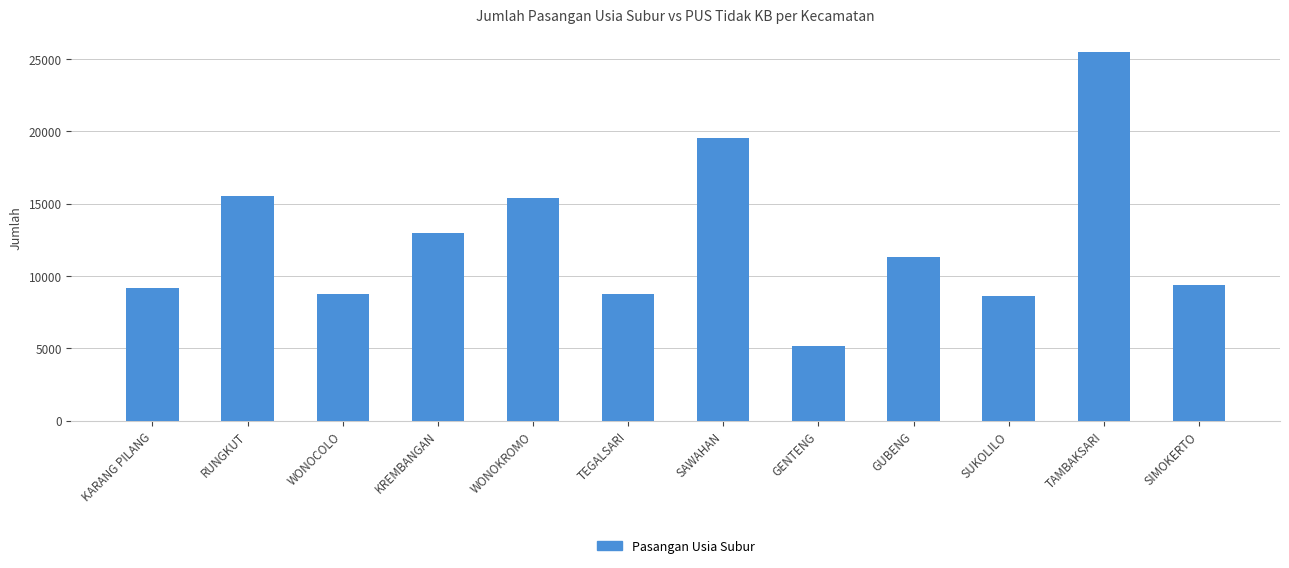

What is the minimum value shown in the chart?

5129